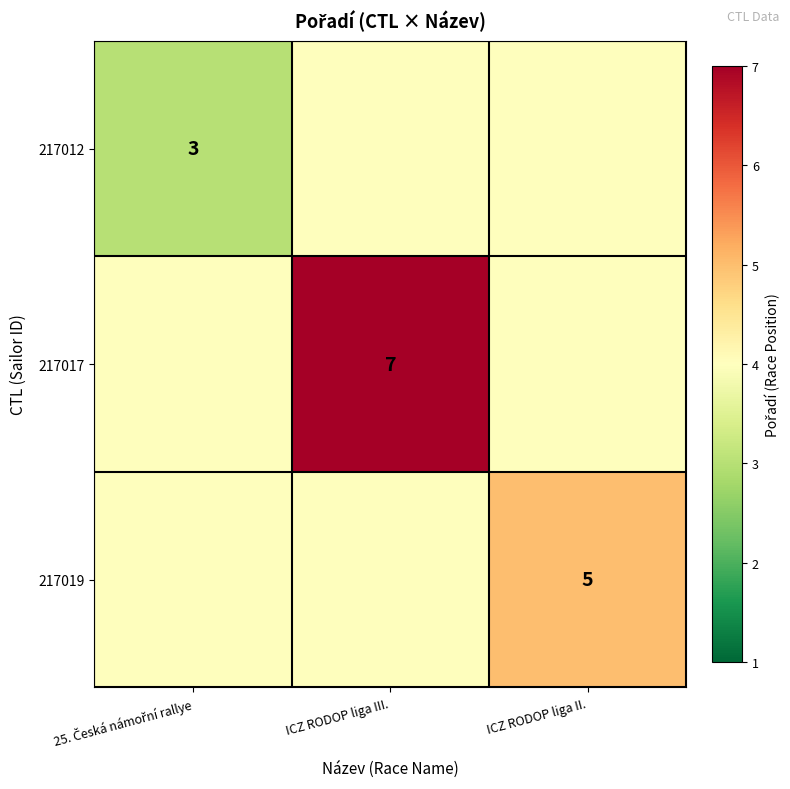

The value of 217017 at ICZ RODOP liga III. is 9. True or false?

False